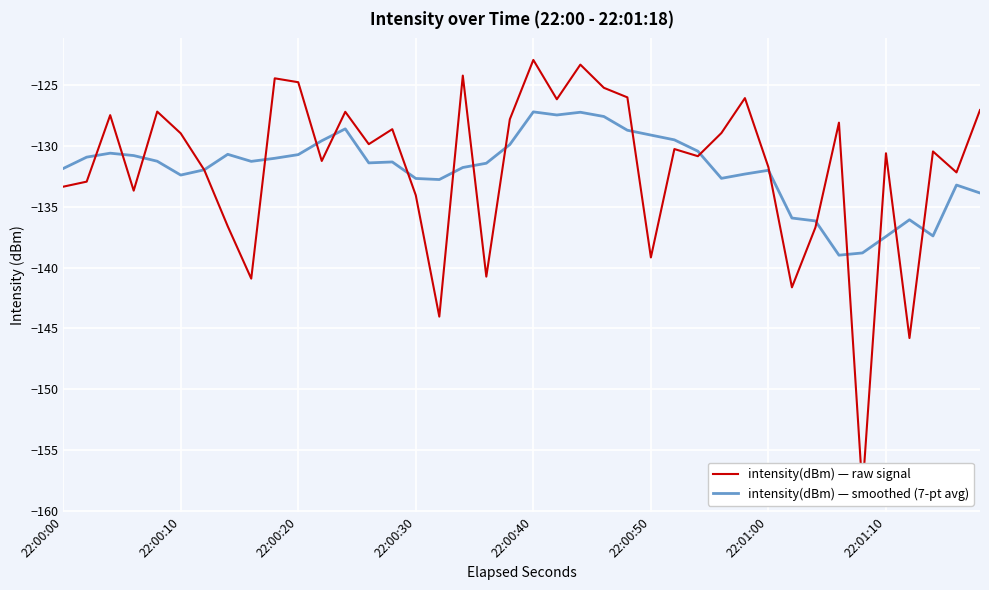

The intensity(dBm) — smoothed (7-pt avg) series shows -58.4 at 22:01:10. True or false?

False